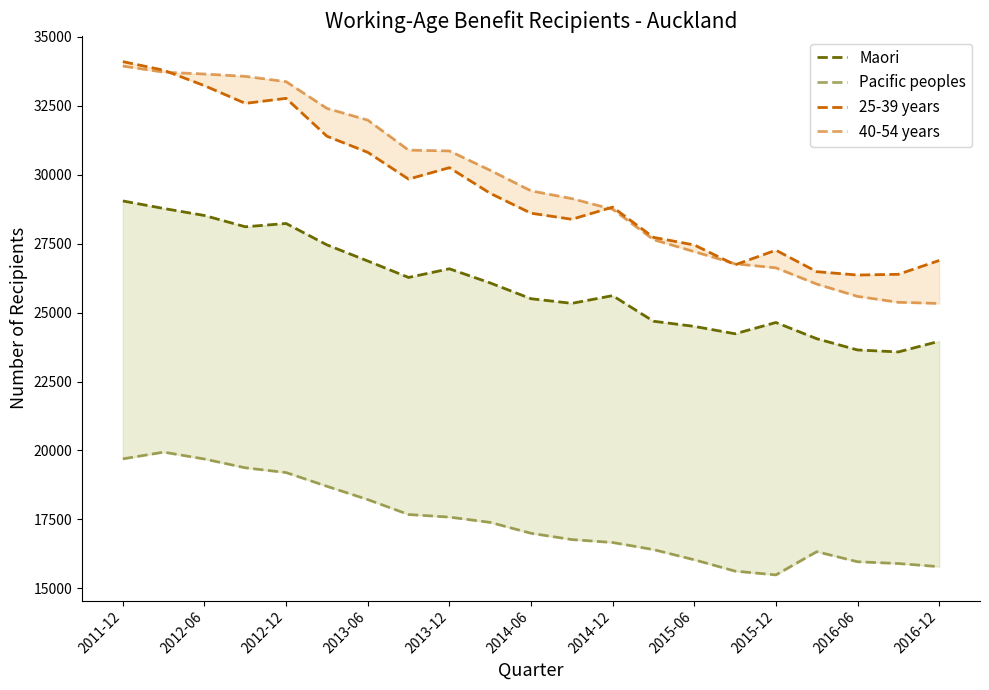

Where does the 40-54 years series first go above 29415?

2011-12